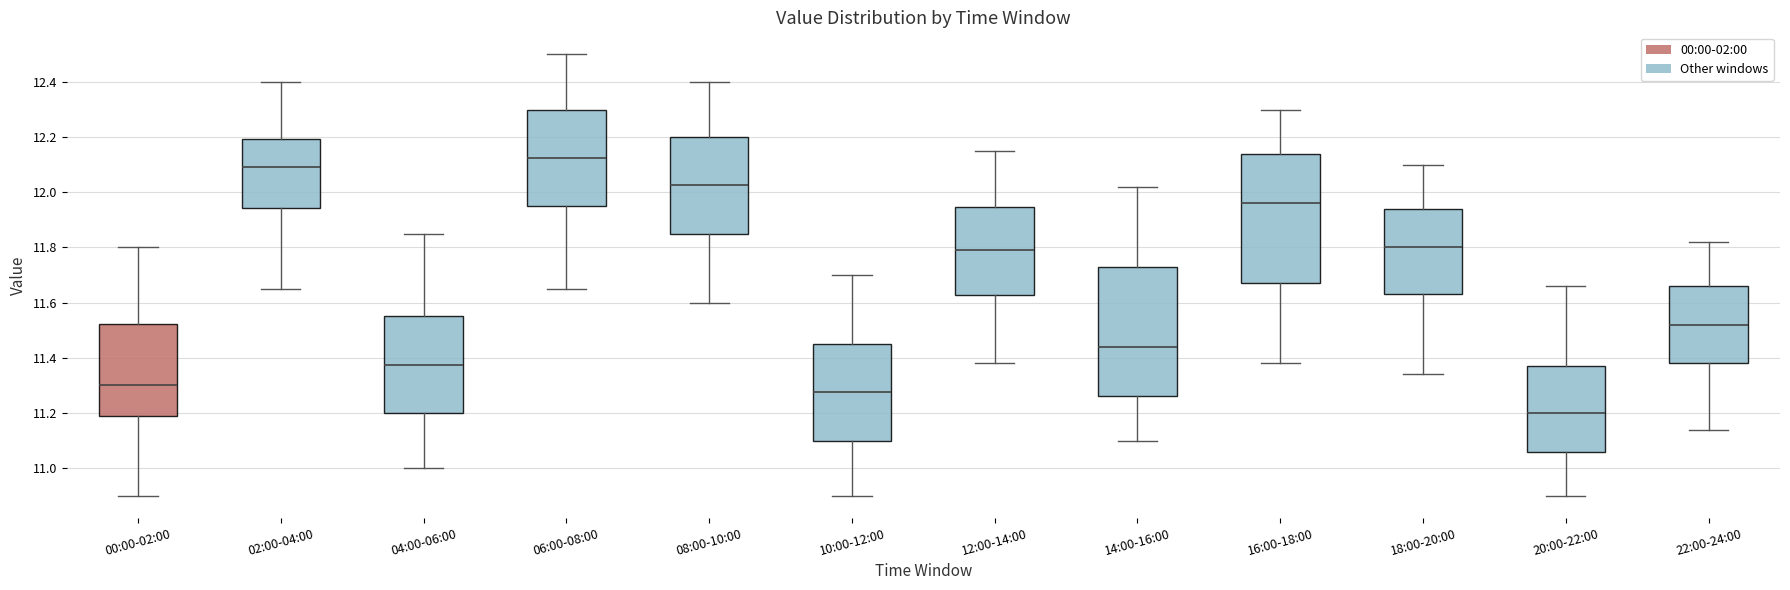

Reading left to right, transcribe this box plot: for each box, give where its median line is, the range the box spans, and where its two whiskers end, as read against the y-axis. The values are not printed on the chart, so give them approximately, as read against the axis.

00:00-02:00: median 11.30, box 11.20 to 11.52, whiskers 10.90 to 11.80
02:00-04:00: median 12.10, box 11.94 to 12.20, whiskers 11.66 to 12.40
04:00-06:00: median 11.38, box 11.20 to 11.56, whiskers 11.00 to 11.86
06:00-08:00: median 12.12, box 11.96 to 12.30, whiskers 11.66 to 12.50
08:00-10:00: median 12.02, box 11.86 to 12.20, whiskers 11.60 to 12.40
10:00-12:00: median 11.28, box 11.10 to 11.46, whiskers 10.90 to 11.70
12:00-14:00: median 11.80, box 11.62 to 11.94, whiskers 11.38 to 12.16
14:00-16:00: median 11.44, box 11.26 to 11.74, whiskers 11.10 to 12.02
16:00-18:00: median 11.96, box 11.68 to 12.14, whiskers 11.38 to 12.30
18:00-20:00: median 11.80, box 11.64 to 11.94, whiskers 11.34 to 12.10
20:00-22:00: median 11.20, box 11.06 to 11.38, whiskers 10.90 to 11.66
22:00-24:00: median 11.52, box 11.38 to 11.66, whiskers 11.14 to 11.82